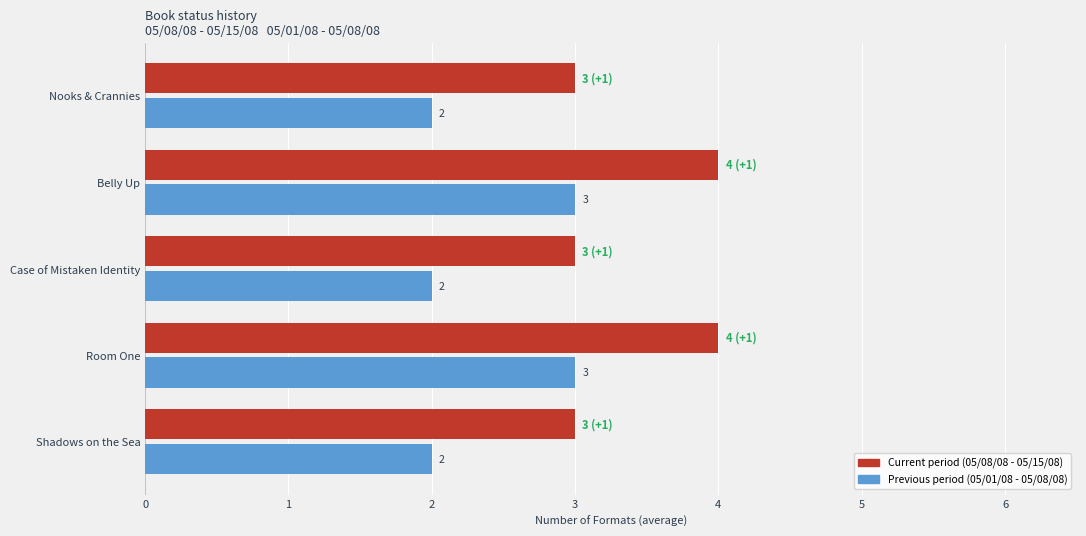

What is the total value across all series at Shadows on the Sea?

5